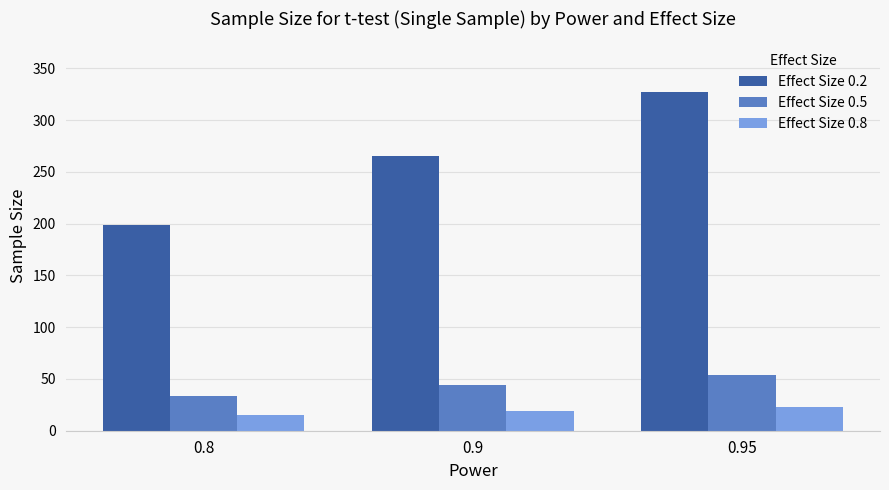

Between 0.9 and 0.95, which series saw the biggest shift?

Effect Size 0.2